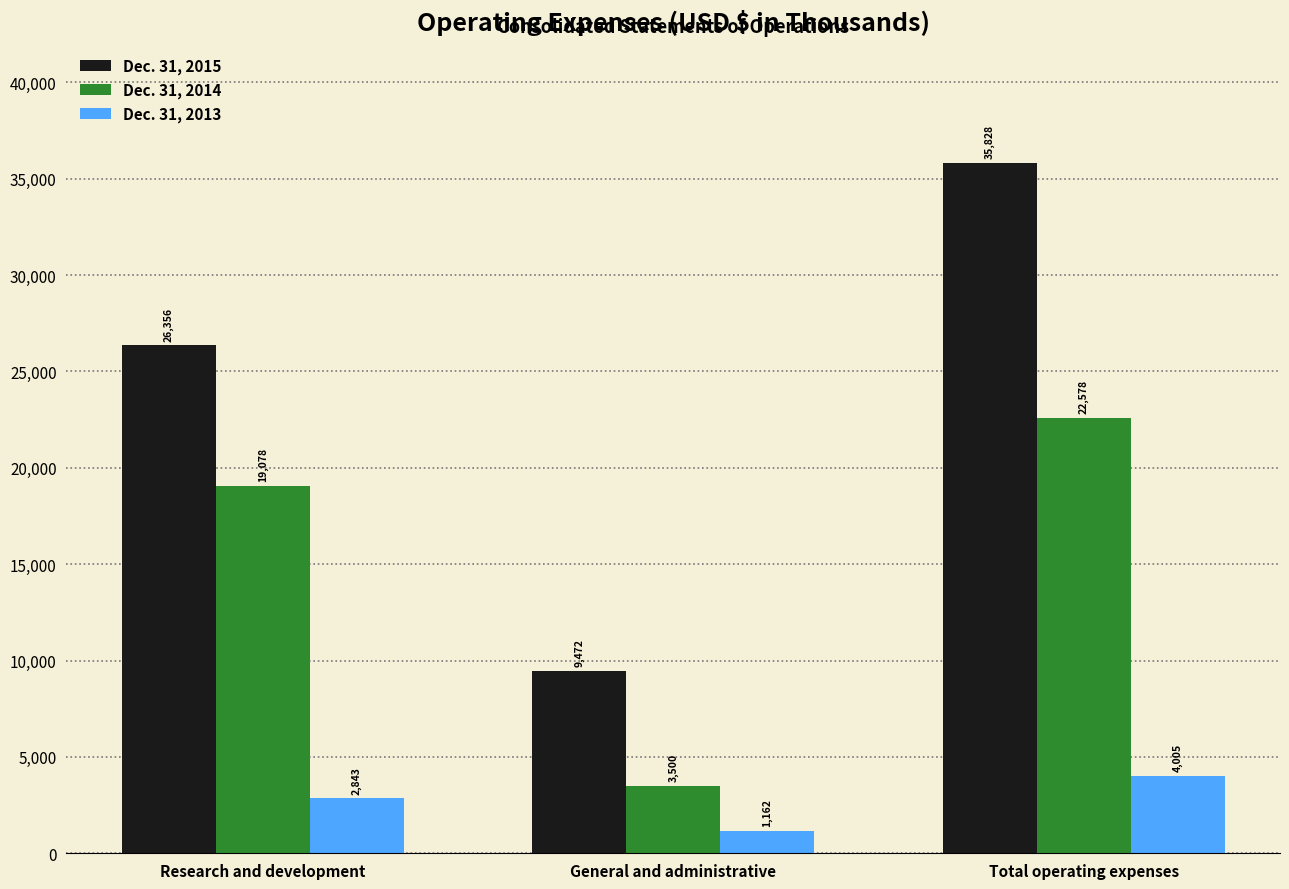

What position from the left is Total operating expenses?

3